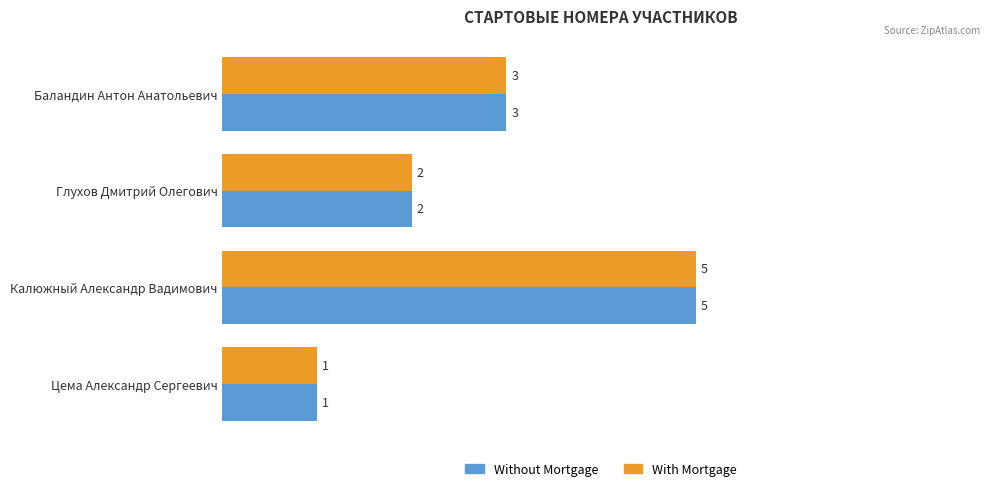

At which category does the chart reach its peak across all series?

Калюжный Александр Вадимович